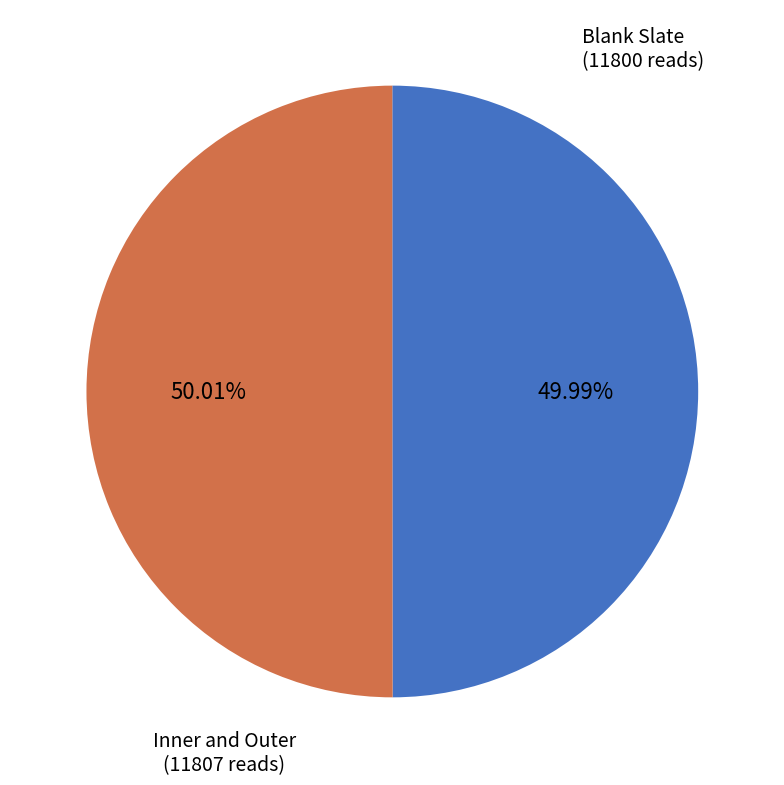

Does any single category account for the majority?

Yes